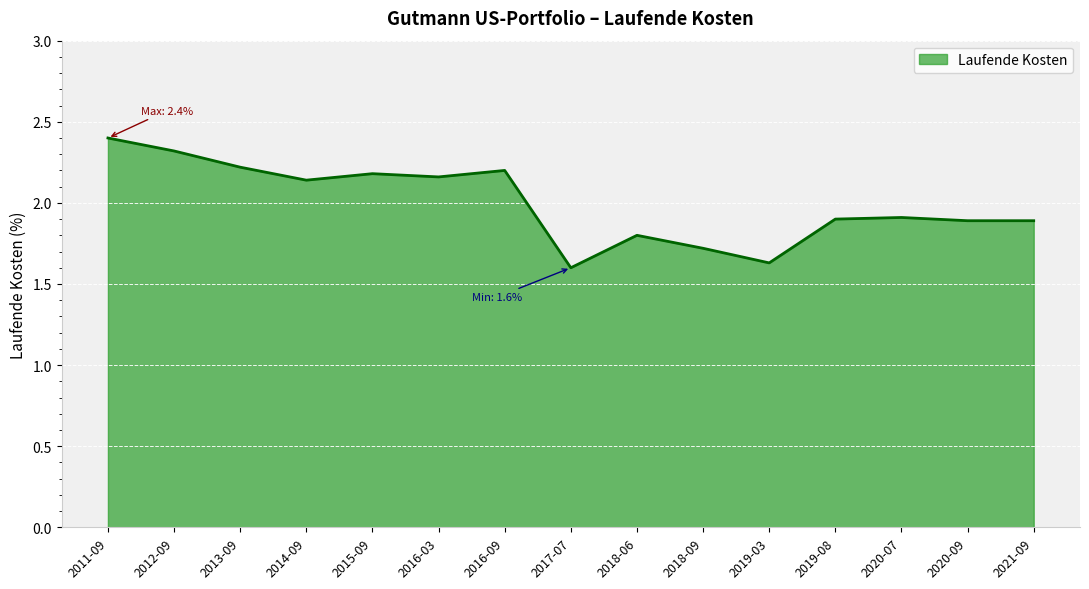

True or false: there are more than 1 points higher than both neighbors.

True